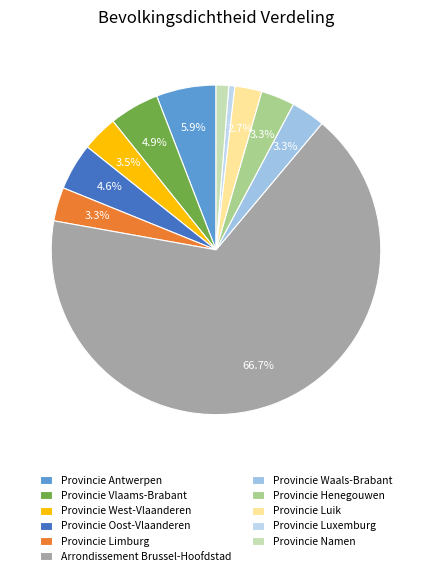

How many segments does this pie chart have?

11